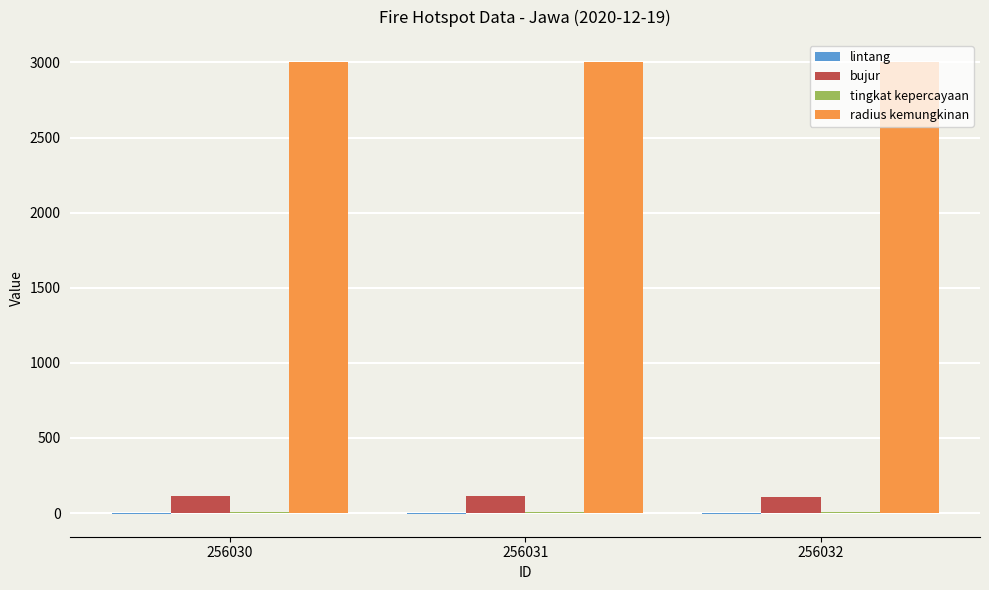

What is the greatest value displayed?

3000.0